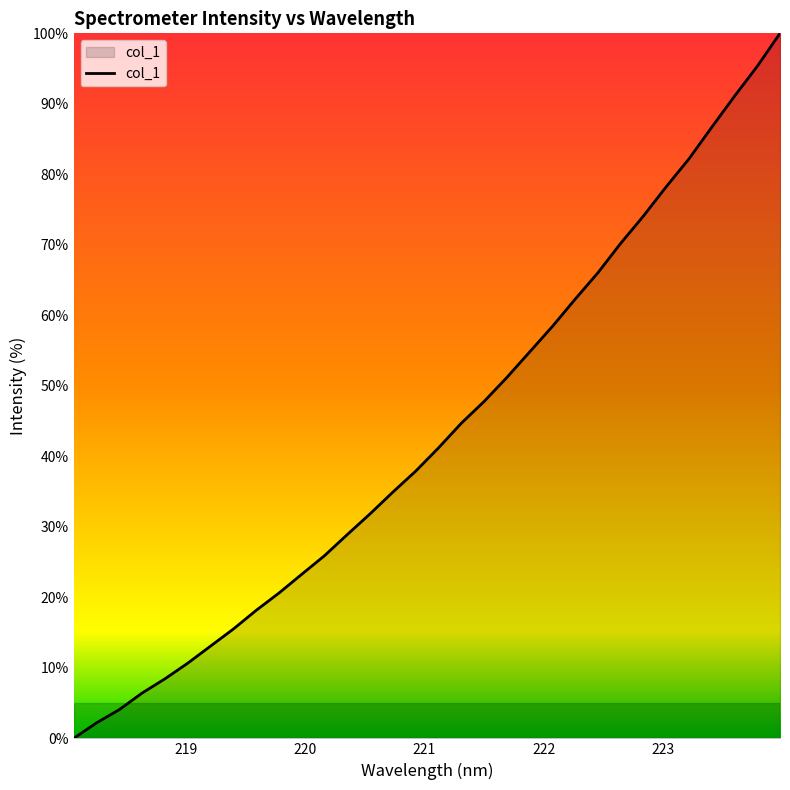

What is the difference between the maximum and minimum values?

100.0